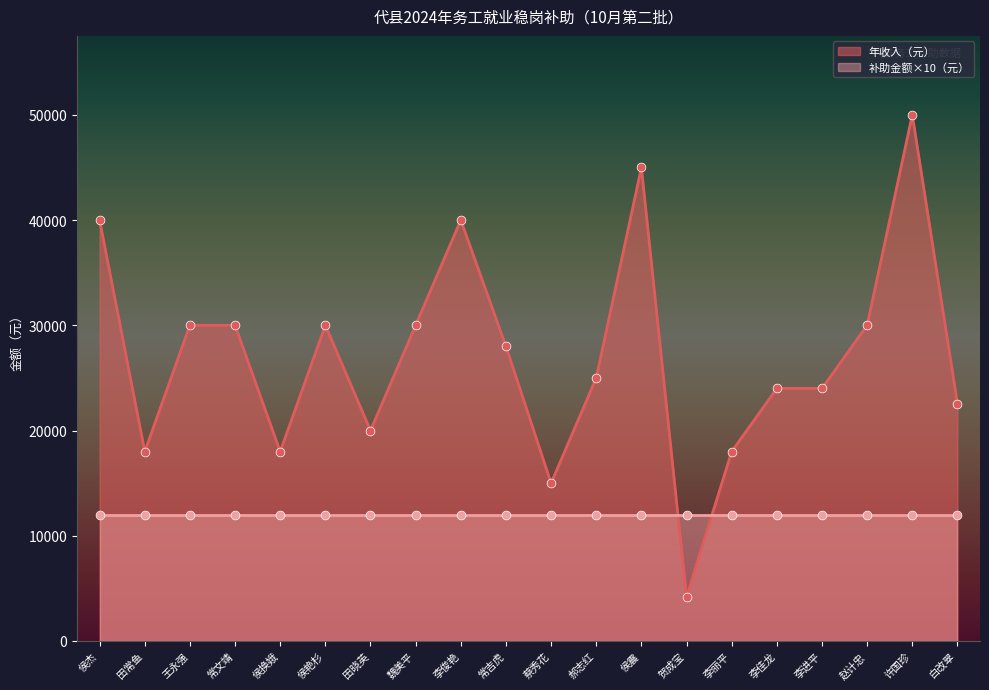

What is the minimum value for 年收入（元）?

4200